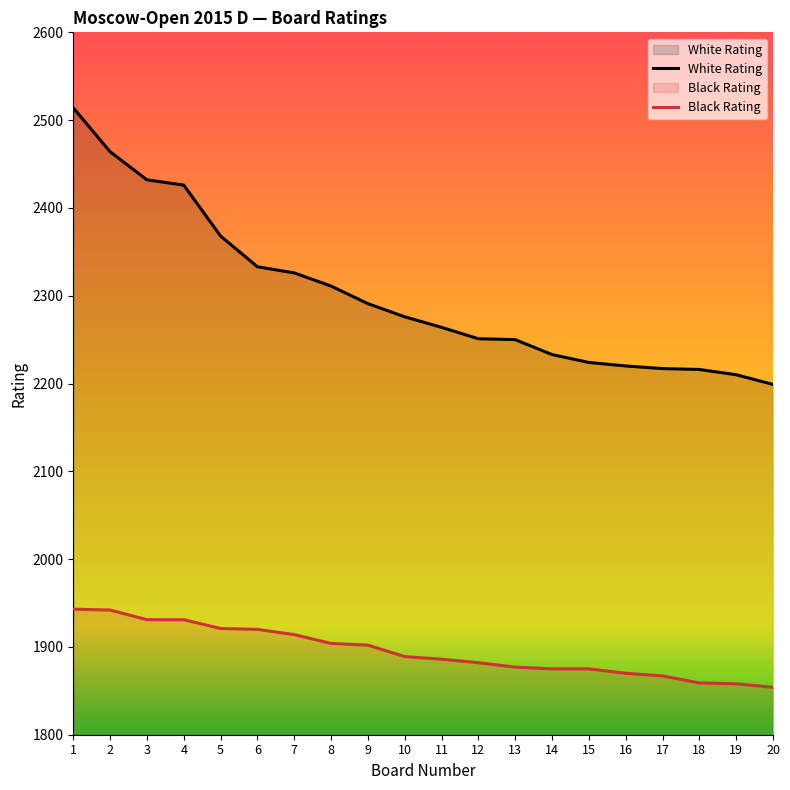

How many lines are shown in the chart?

2